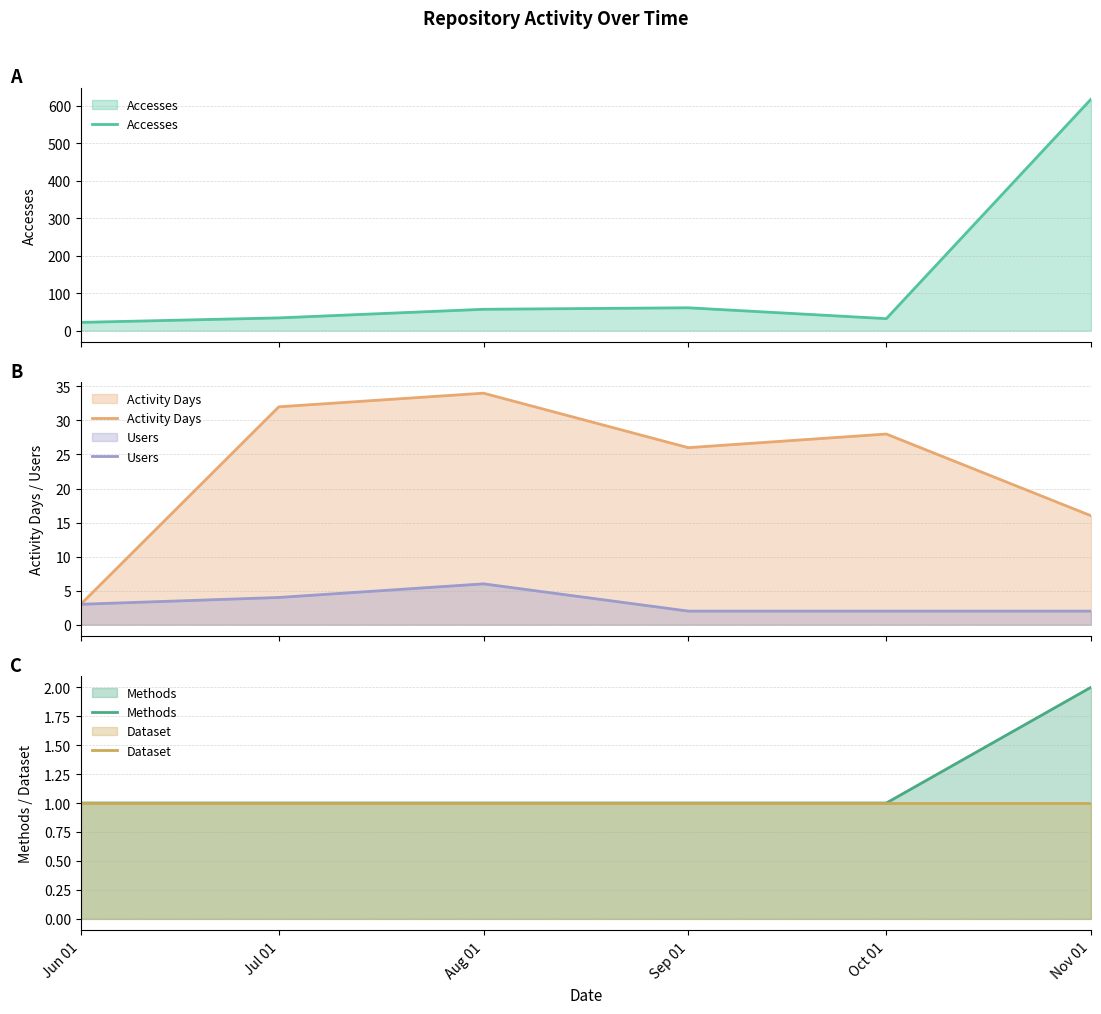

Reading left to right, what are all the values shown in this chart?

Accesses: Jun 01=22	Jul 01=34	Aug 01=57	Sep 01=61	Oct 01=32	Nov 01=618
Activity Days: Jun 01=3	Jul 01=32	Aug 01=34	Sep 01=26	Oct 01=28	Nov 01=16
Users: Jun 01=3	Jul 01=4	Aug 01=6	Sep 01=2	Oct 01=2	Nov 01=2
Methods: Jun 01=1	Jul 01=1	Aug 01=1	Sep 01=1	Oct 01=1	Nov 01=2
Dataset: Jun 01=1	Jul 01=1	Aug 01=1	Sep 01=1	Oct 01=1	Nov 01=1